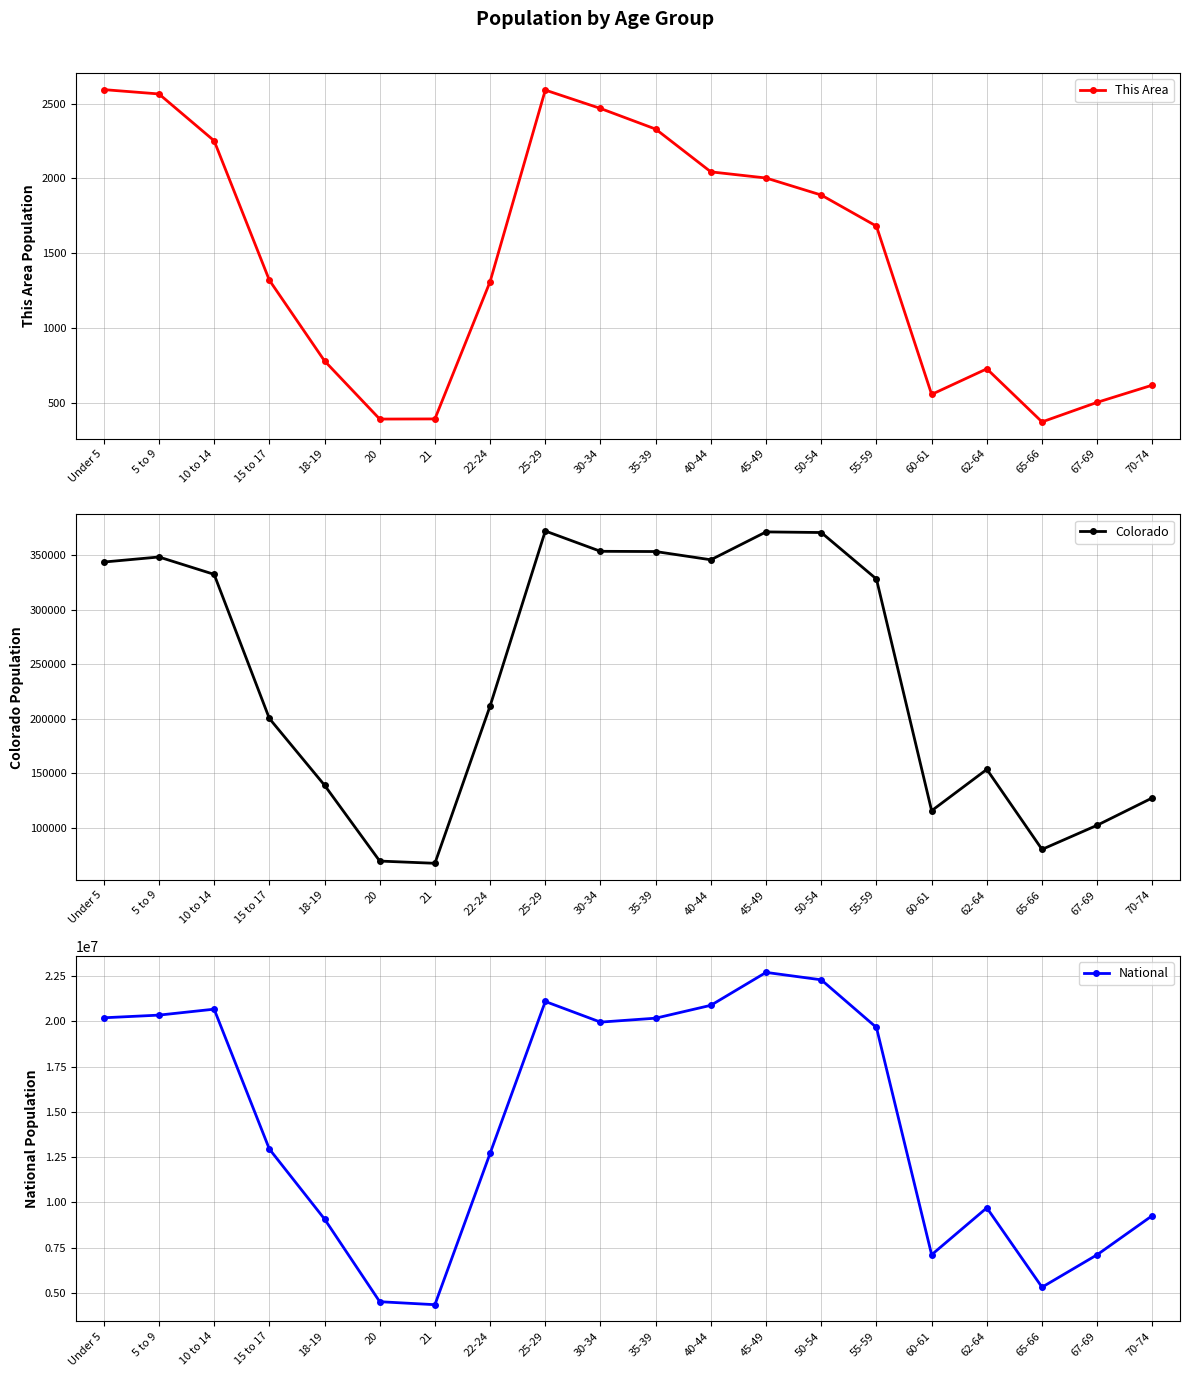

True or false: National and Colorado intersect in this chart.

False